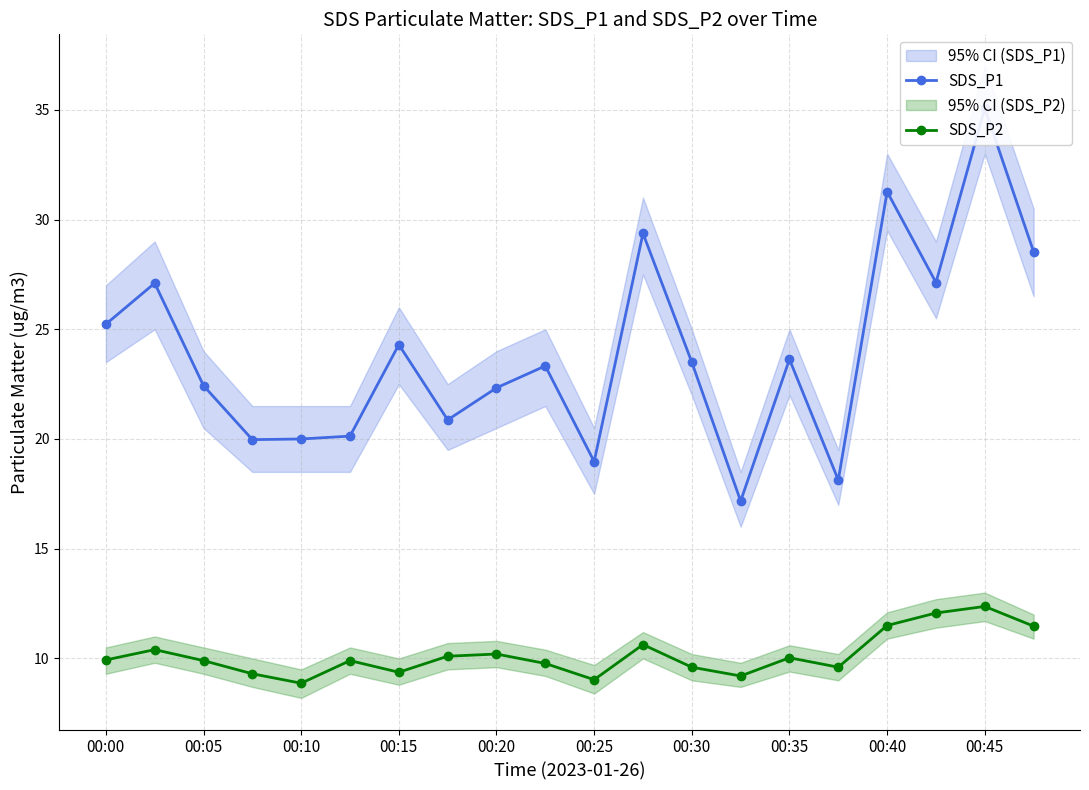

Which category has the highest value in the SDS_P2 series?

00:45